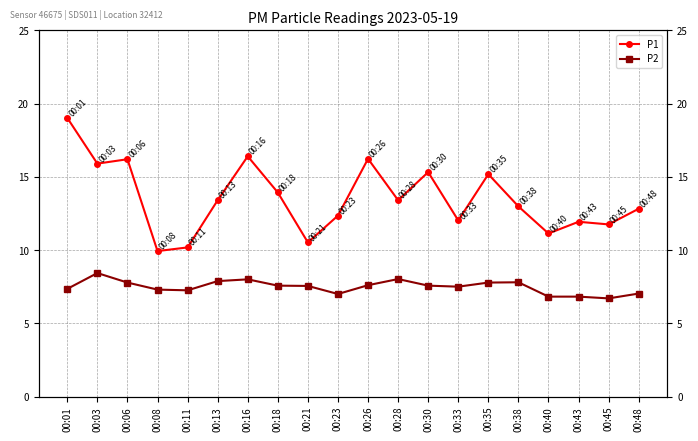

The P1 series shows 4.9 at 00:38. True or false?

False